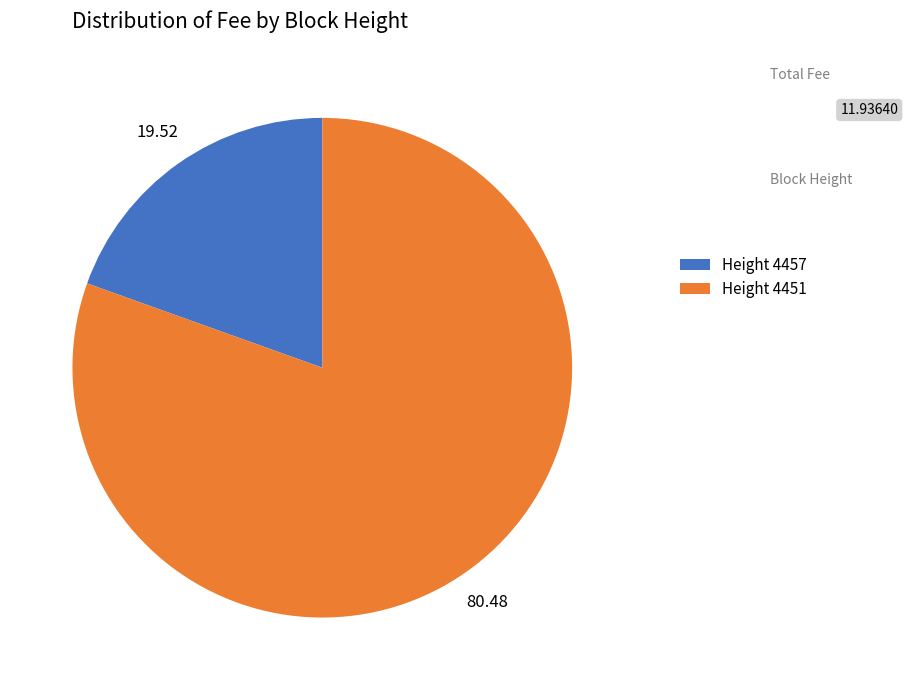

How many slices are in this pie chart?

2